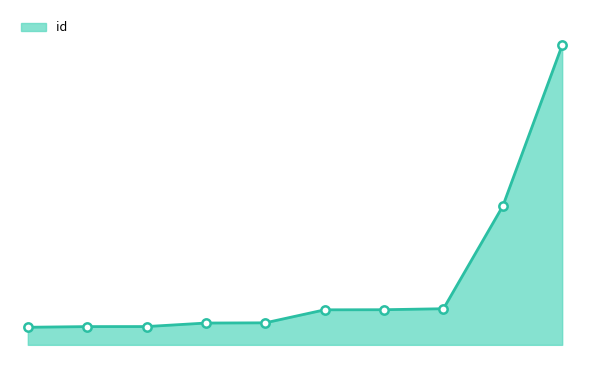

What is the difference between the maximum and minimum values?

8023